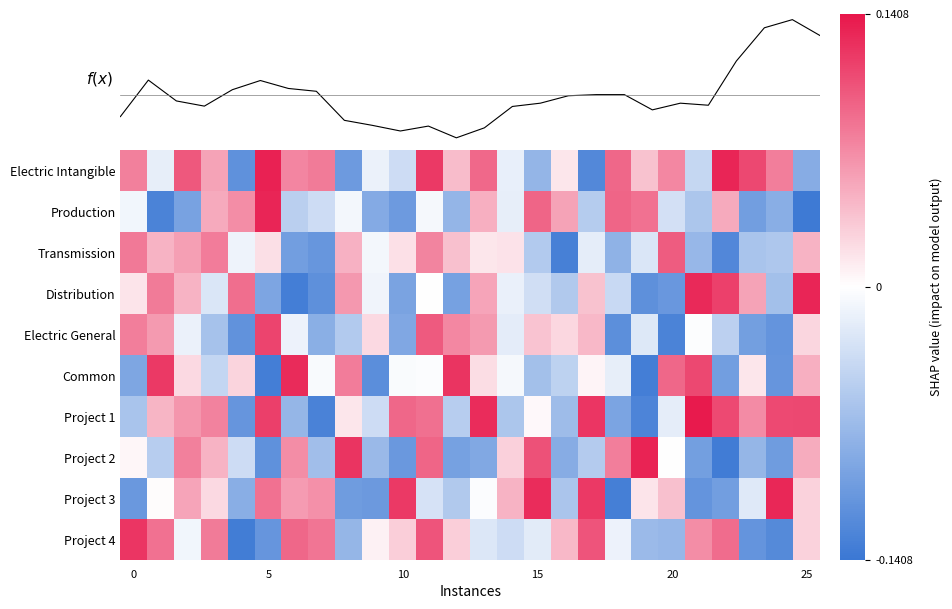

Which category has the highest value across all series?

21